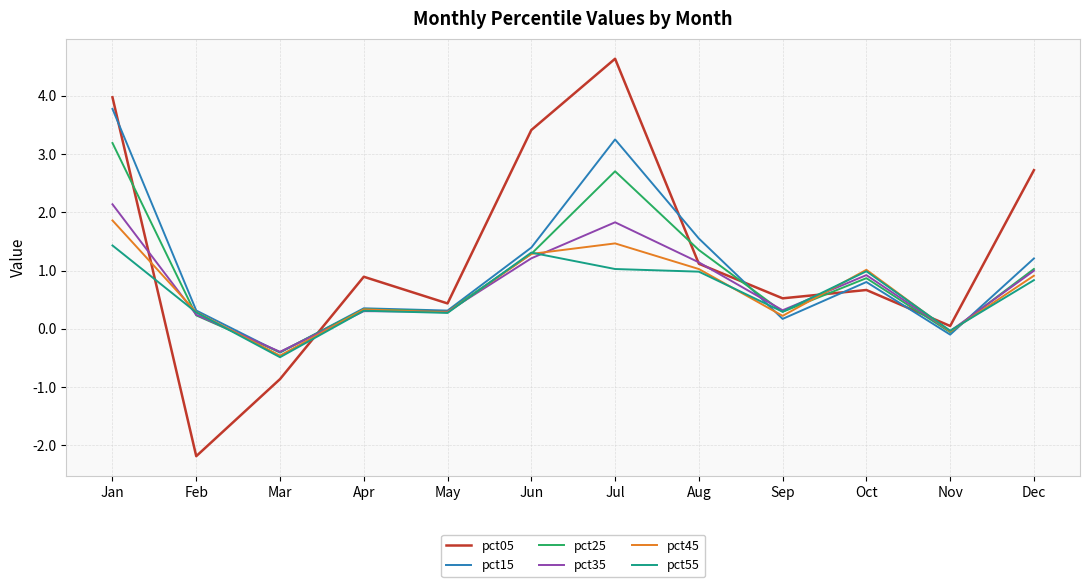

At which label does pct05 reach its minimum?

Feb